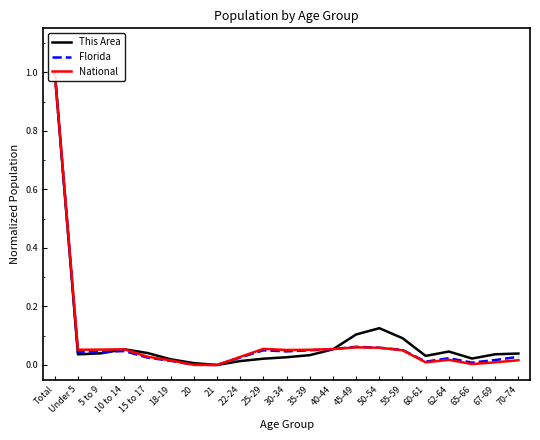

Is it true that This Area equals 0.0 at 25-29?

True